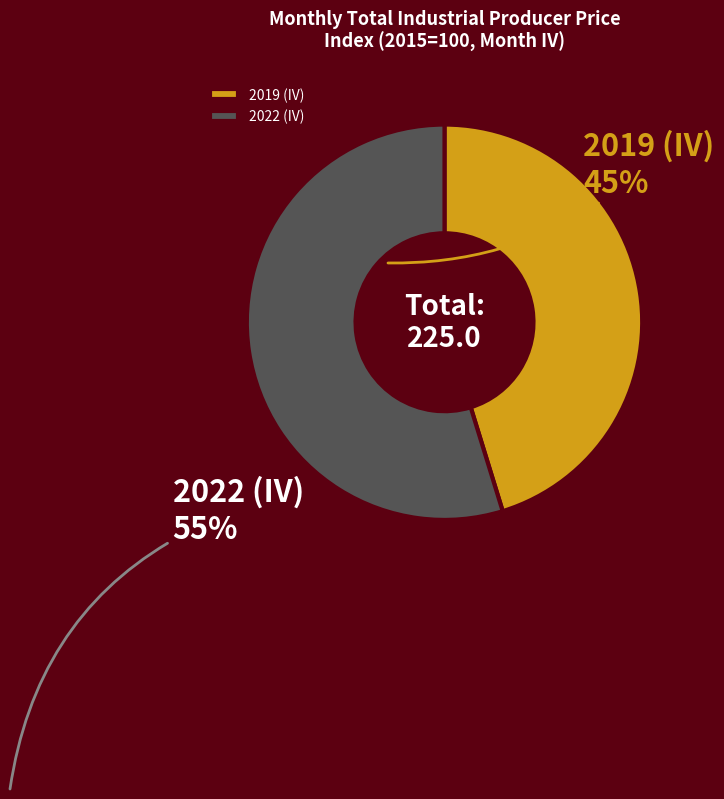

Is it true that 2022 (IV) is 43% of the pie?

False